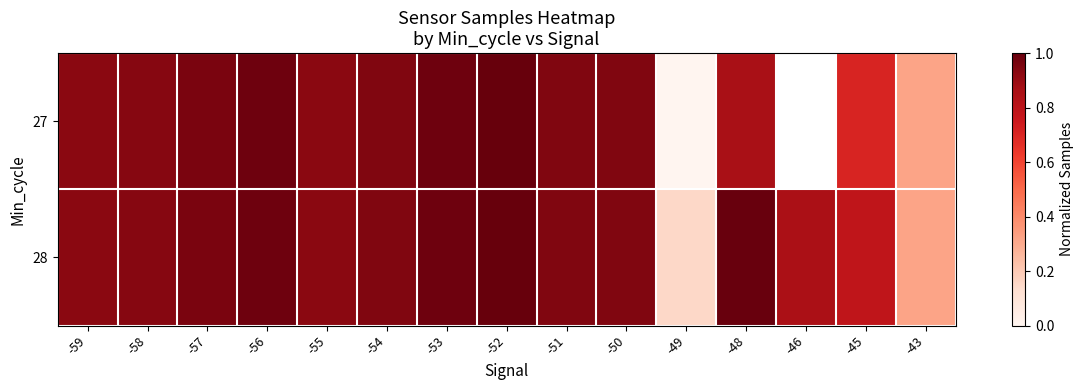

How many categories are shown in the chart?

15